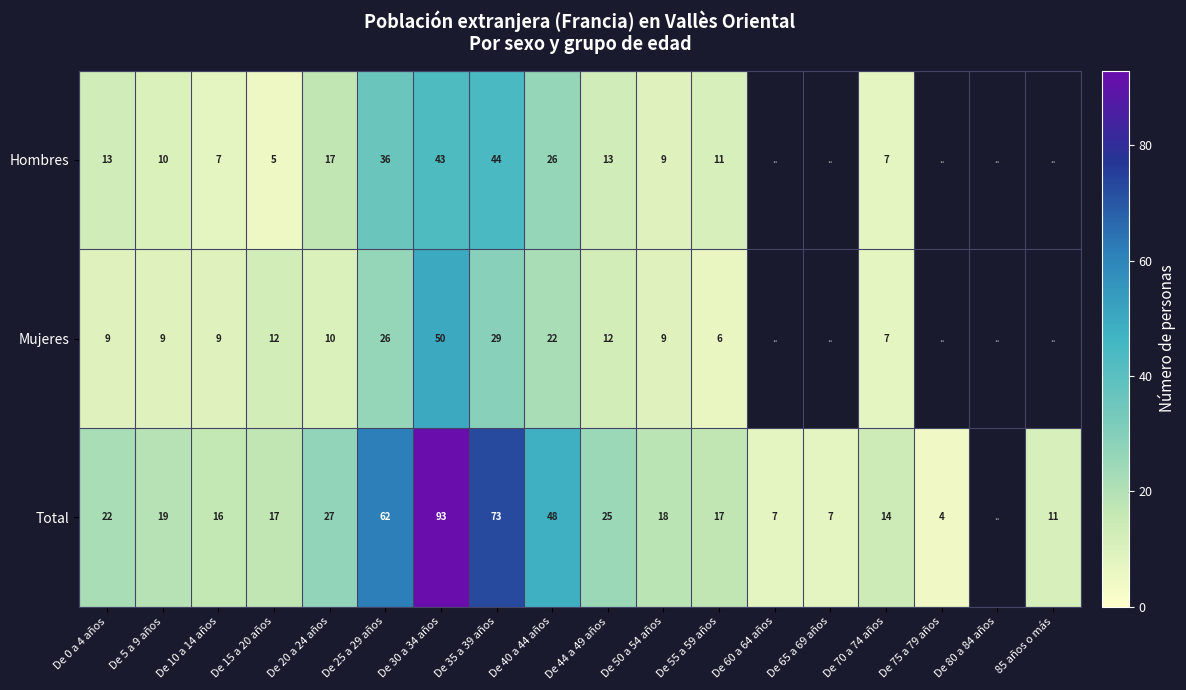

What is the difference between the Mujeres values at De 35 a 39 años and De 20 a 24 años?

19